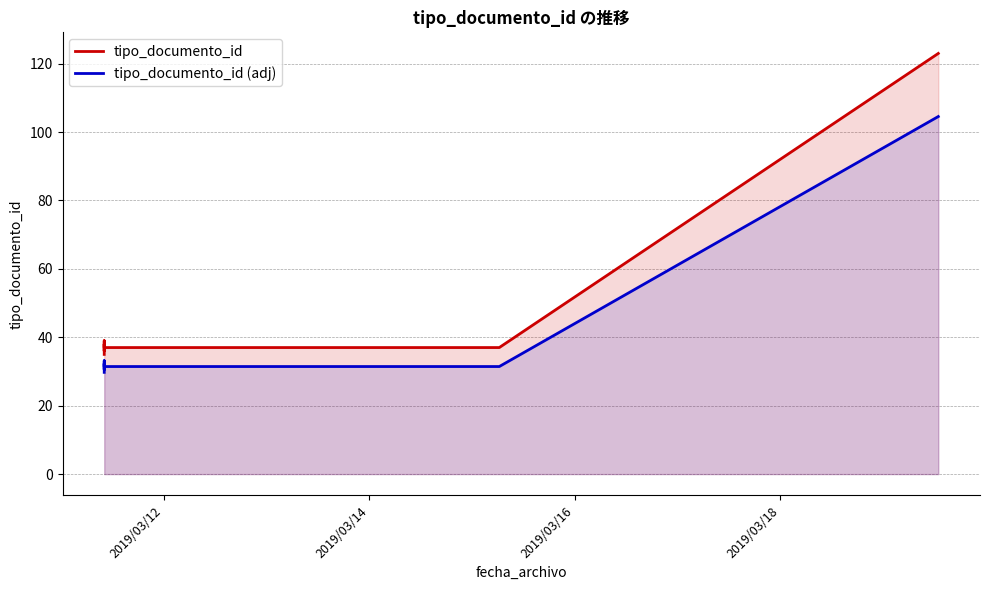

True or false: tipo_documento_id has a value of 30.2 at 6.

False